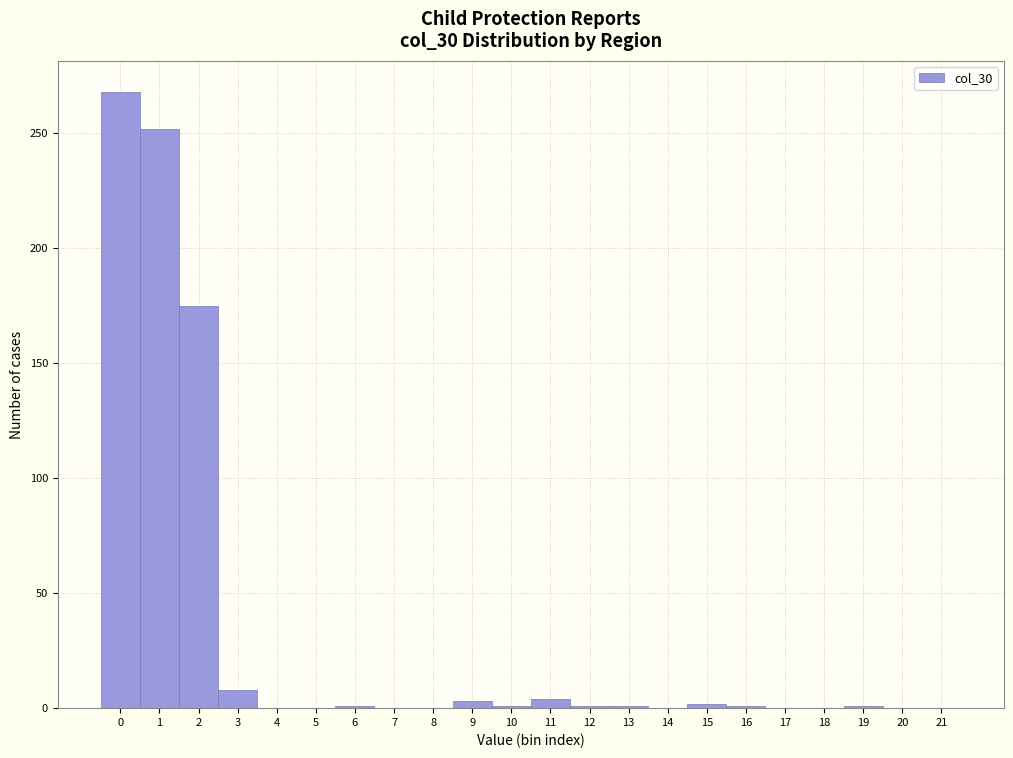

Reading left to right, transcribe this chart: for each bar, give the range it covers on the x-axis and its height. The values are not printed on the chart, so give them approximately, as read against the axis.

-0.5 to 0.5: 270
0.5 to 1.5: 250
1.5 to 2.5: 175
2.5 to 3.5: 10
3.5 to 4.5: 0
4.5 to 5.5: 0
5.5 to 6.5: under 5
6.5 to 7.5: 0
7.5 to 8.5: 0
8.5 to 9.5: under 5
9.5 to 10.5: under 5
10.5 to 11.5: under 5
11.5 to 12.5: under 5
12.5 to 13.5: under 5
13.5 to 14.5: 0
14.5 to 15.5: under 5
15.5 to 16.5: under 5
16.5 to 17.5: 0
17.5 to 18.5: 0
18.5 to 19.5: under 5
19.5 to 20.5: 0
20.5 to 21.5: 0